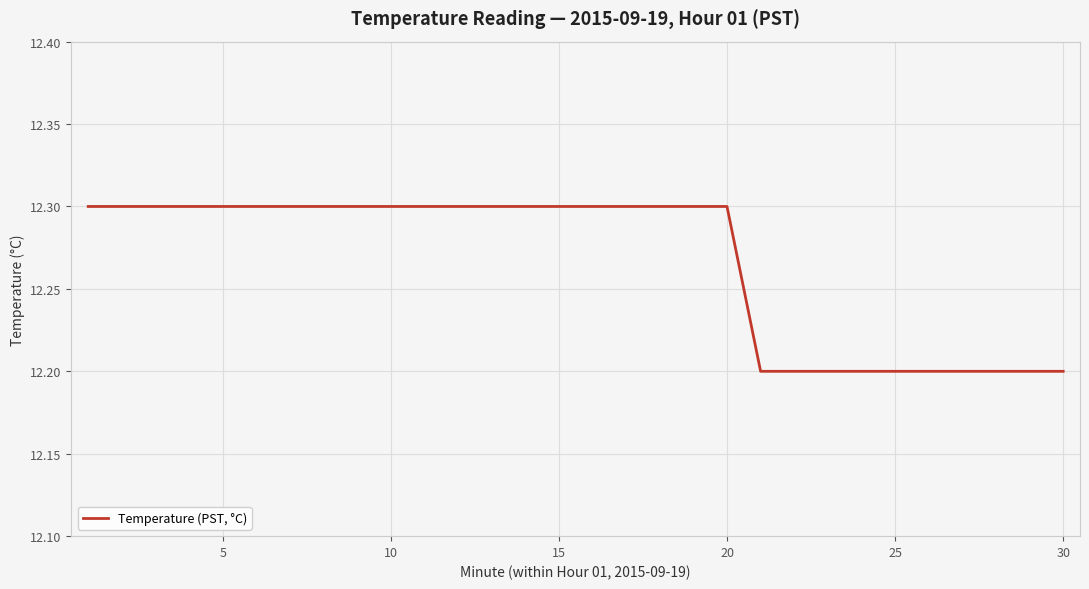

Does the chart have visible grid lines?

Yes